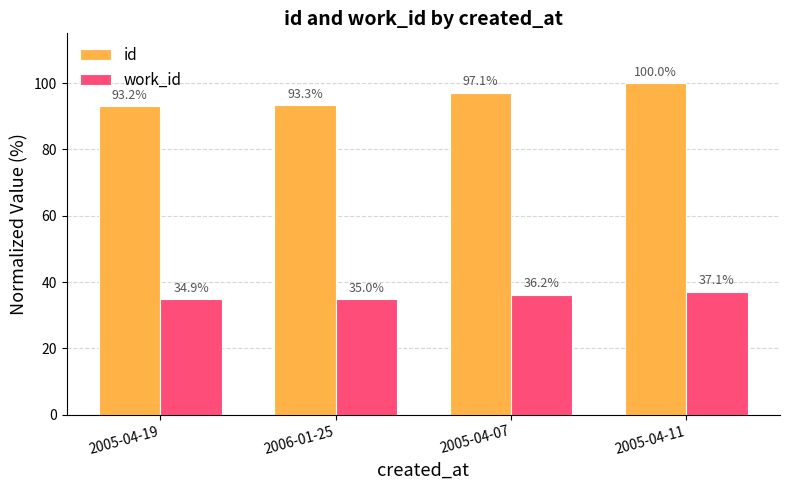

At which category is the sum across all series the highest?

2005-04-11